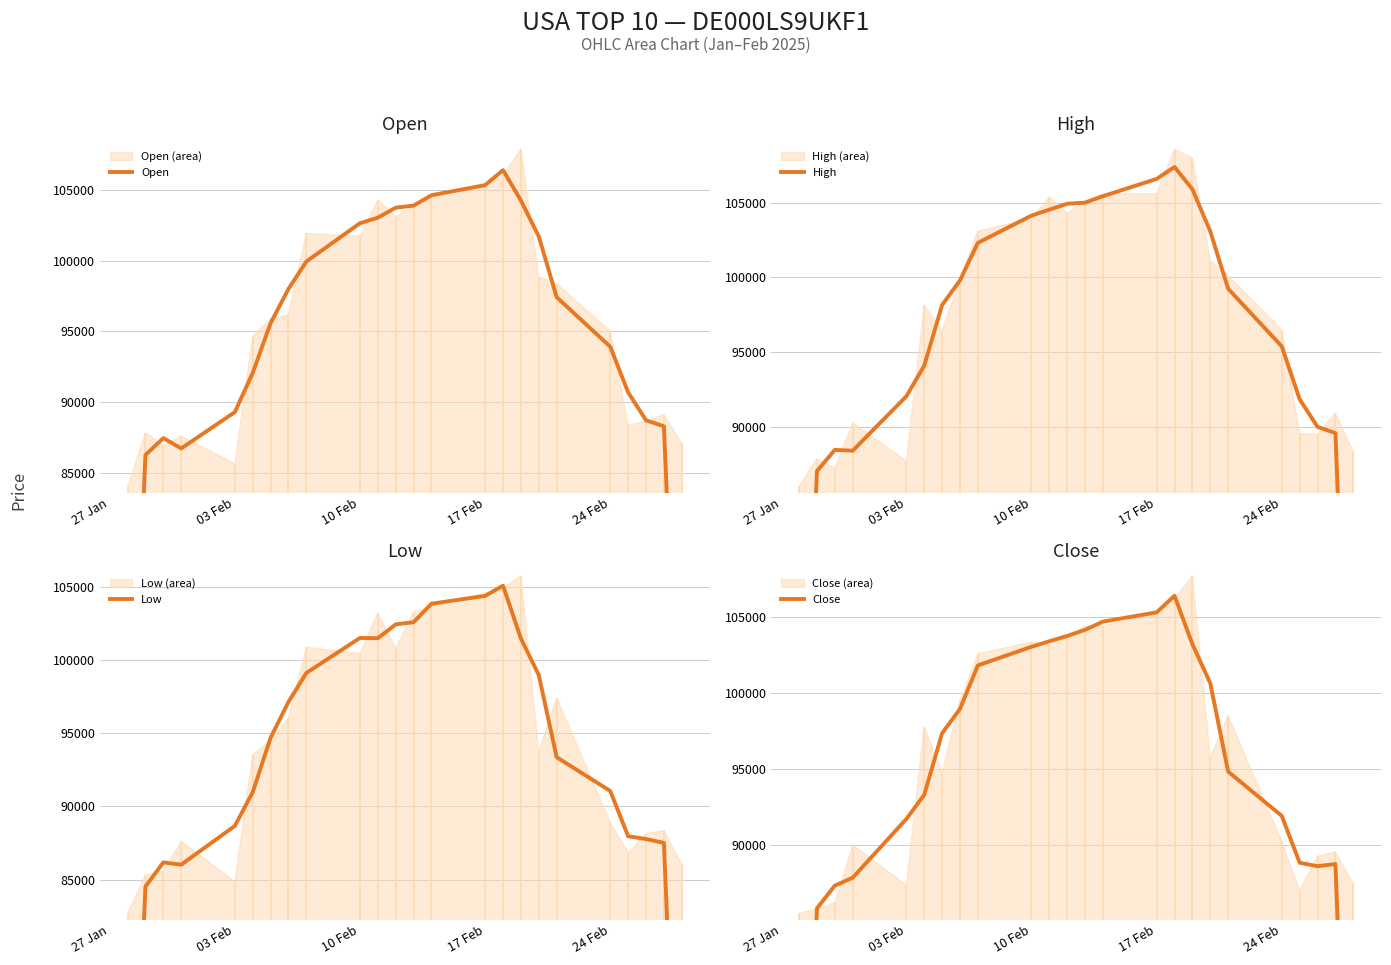

True or false: Open and High cross at least once.

False